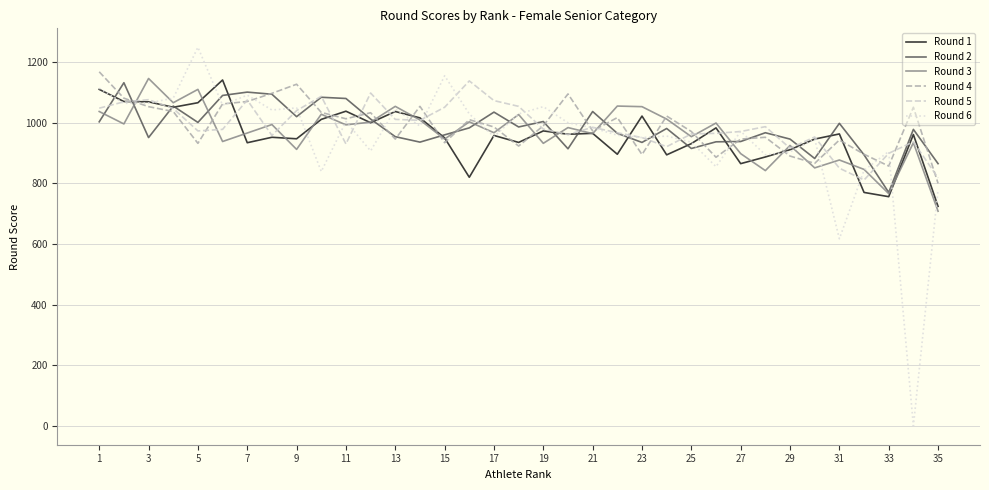

Which series has the largest range (max minus min)?

Round 6